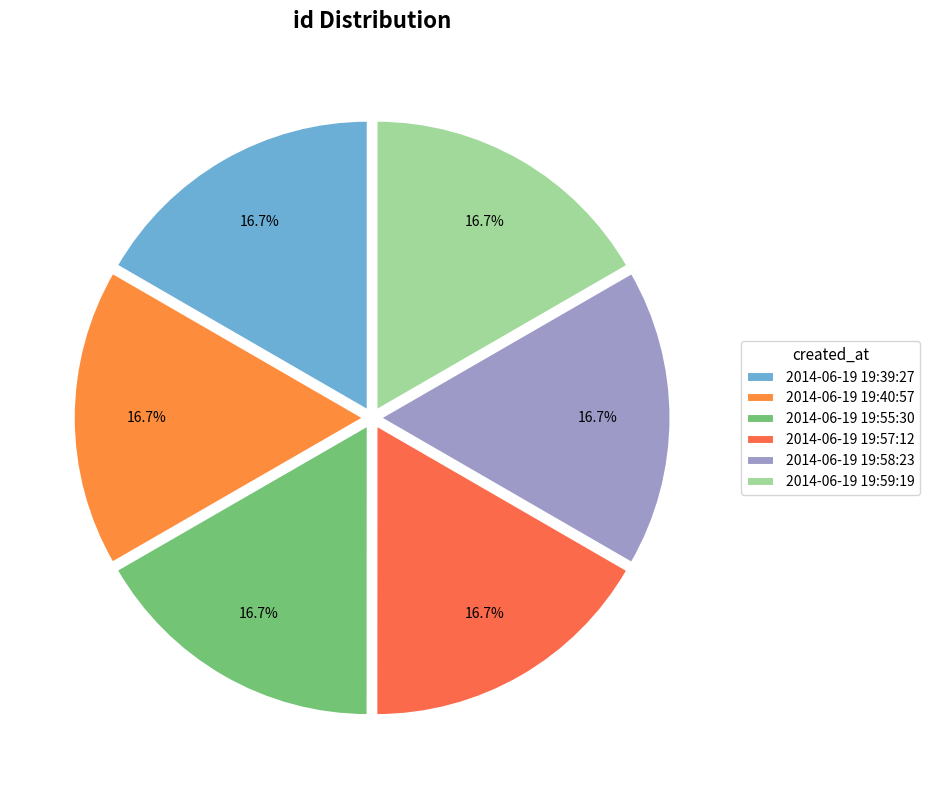

True or false: 2014-06-19 19:59:19 accounts for 6% of the total.

False